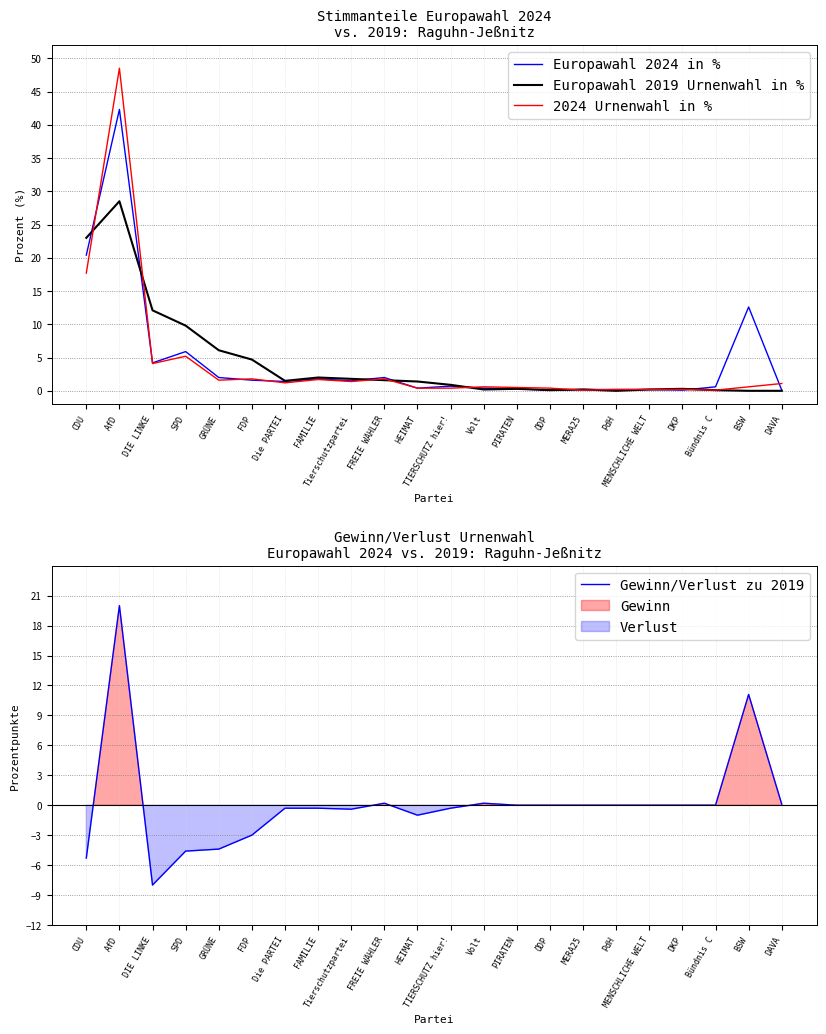

Reading left to right, list all the values displayed in this chart.

Europawahl 2024 in %: CDU=20.4	AfD=42.3	DIE LINKE=4.2	SPD=5.9	GRÜNE=2.0	FDP=1.6	Die PARTEI=1.4	FAMILIE=1.8	Tierschutzpartei=1.5	FREIE WÄHLER=2.0	HEIMAT=0.4	TIERSCHUTZ hier!=0.7	Volt=0.4	PIRATEN=0.3	ÖDP=0.1	MERA25=0.2	PdH=0.2	MENSCHLICHE WELT=0.2	DKP=0.1	Bündnis C=0.6	BSW=12.6	DAVA=0.1
Europawahl 2019 Urnenwahl in %: CDU=23.0	AfD=28.5	DIE LINKE=12.1	SPD=9.8	GRÜNE=6.1	FDP=4.7	Die PARTEI=1.5	FAMILIE=2.0	Tierschutzpartei=1.8	FREIE WÄHLER=1.6	HEIMAT=1.4	TIERSCHUTZ hier!=0.9	Volt=0.2	PIRATEN=0.3	ÖDP=0.1	MERA25=0.2	PdH=0.0	MENSCHLICHE WELT=0.2	DKP=0.3	Bündnis C=0.1	BSW=0.0	DAVA=0.0
2024 Urnenwahl in %: CDU=17.7	AfD=48.5	DIE LINKE=4.1	SPD=5.2	GRÜNE=1.6	FDP=1.8	Die PARTEI=1.2	FAMILIE=1.7	Tierschutzpartei=1.4	FREIE WÄHLER=1.8	HEIMAT=0.4	TIERSCHUTZ hier!=0.4	Volt=0.6	PIRATEN=0.5	ÖDP=0.4	MERA25=0.1	PdH=0.2	MENSCHLICHE WELT=0.2	DKP=0.2	Bündnis C=0.1	BSW=0.6	DAVA=1.1
Gewinn/Verlust zu 2019: CDU=-5.3	AfD=20.0	DIE LINKE=-8.0	SPD=-4.6	GRÜNE=-4.4	FDP=-3.0	Die PARTEI=-0.3	FAMILIE=-0.3	Tierschutzpartei=-0.4	FREIE WÄHLER=0.2	HEIMAT=-1.0	TIERSCHUTZ hier!=-0.3	Volt=0.2	PIRATEN=0.0	ÖDP=0.0	MERA25=0.0	PdH=0.0	MENSCHLICHE WELT=0.0	DKP=0.0	Bündnis C=0.0	BSW=11.1	DAVA=0.1